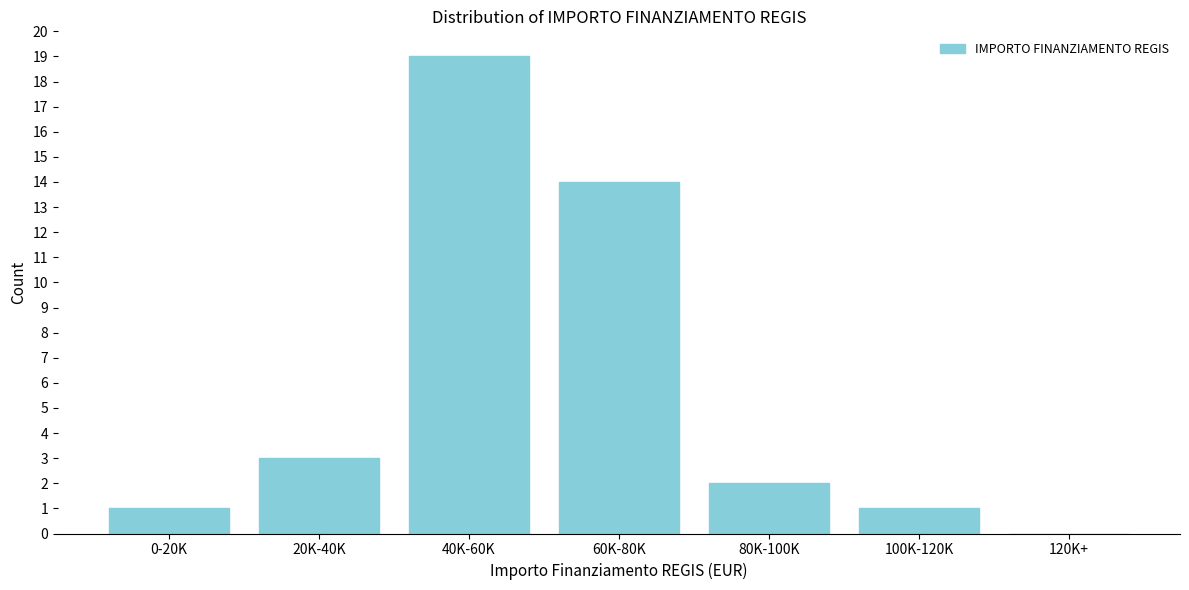

Reading left to right, what are all the values shown in this chart?

0-20K=1	20K-40K=3	40K-60K=19	60K-80K=14	80K-100K=2	100K-120K=1	120K+=0